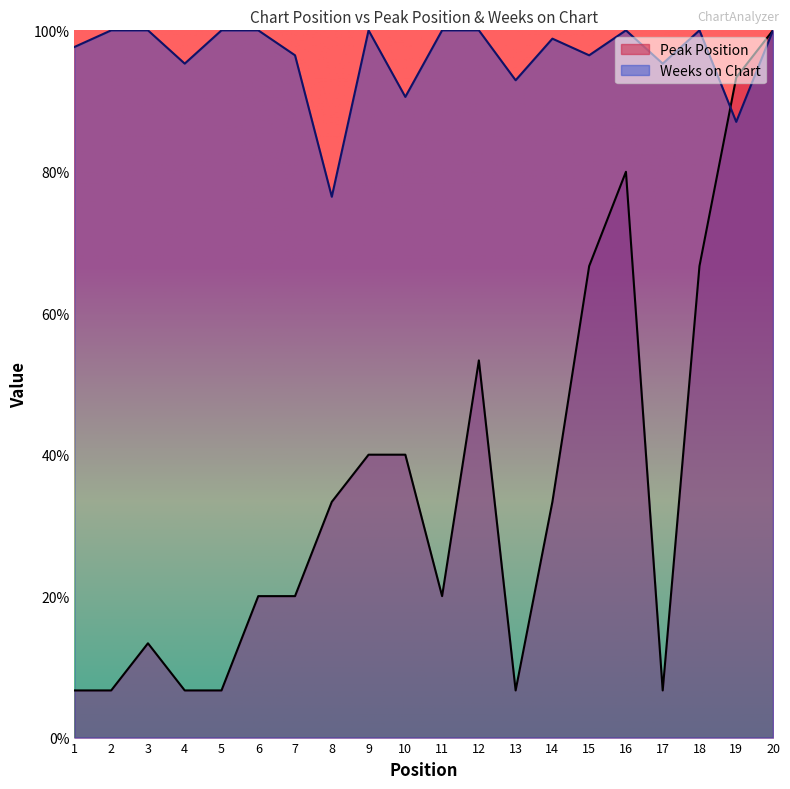

Which label corresponds to the smallest value in the chart?

1